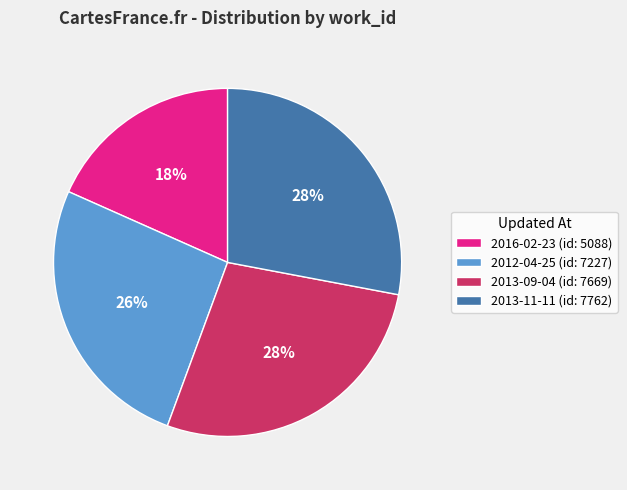

Which slice is the smallest?

2016-02-23